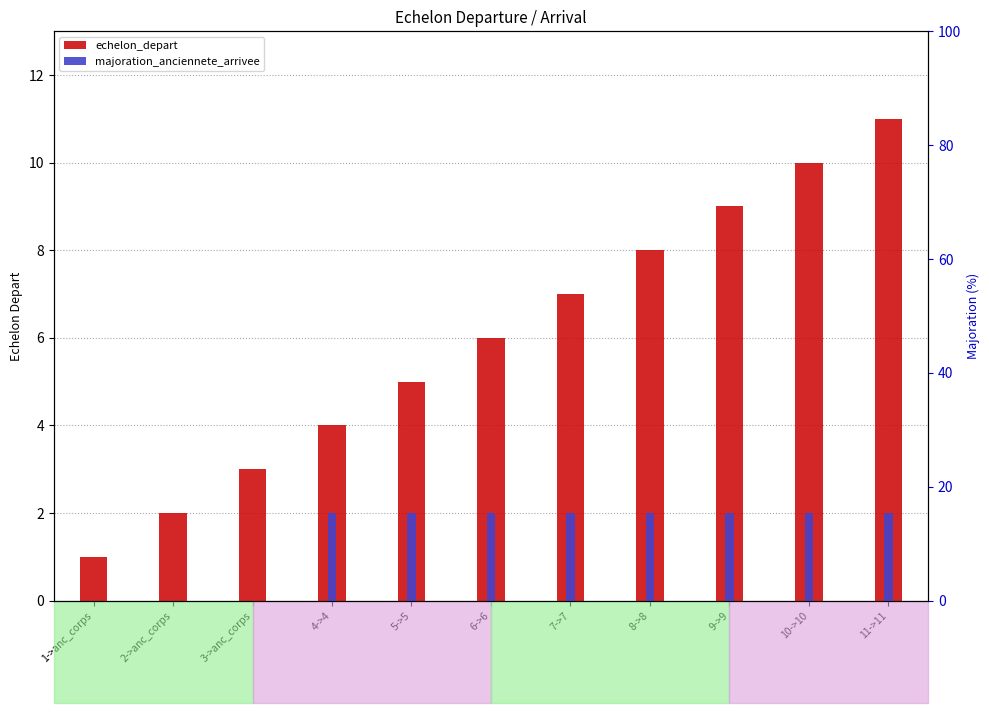

Rank the series at 8->8 from highest to lowest value.

echelon_depart, majoration_anciennete_arrivee